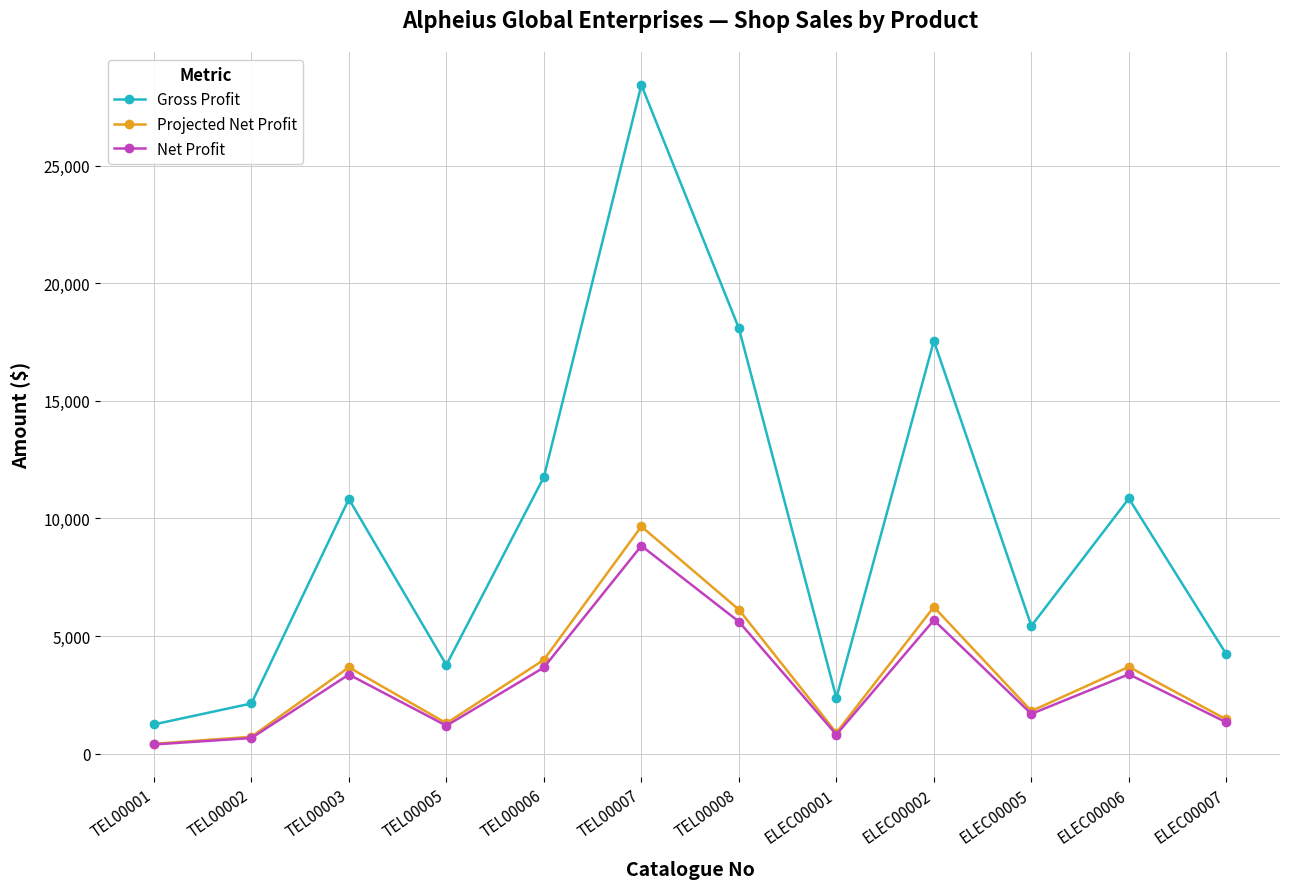

What is the label of the 3rd point from the left?

TEL00003